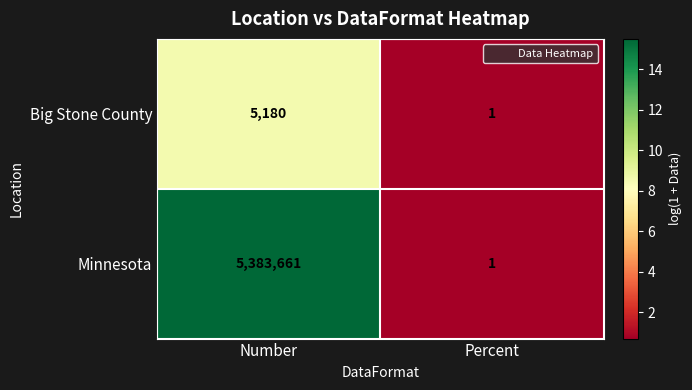

What is the difference between the Minnesota values at Number and Percent?

5383660